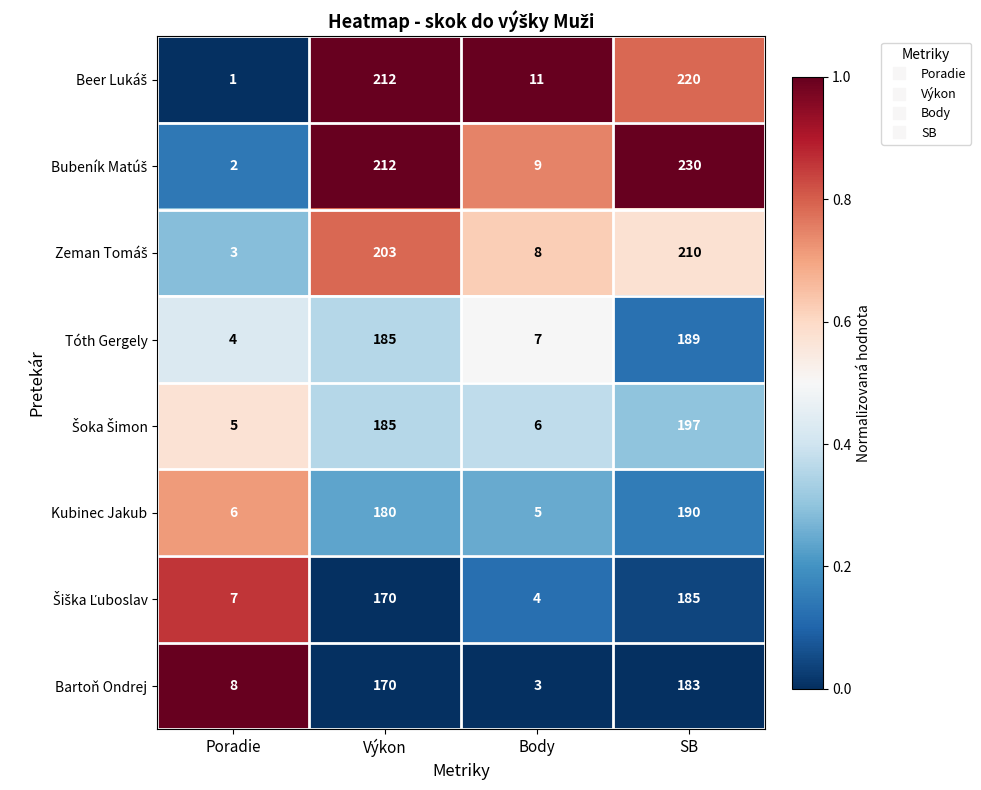

The Kubinec Jakub series shows 2 at Body. True or false?

False